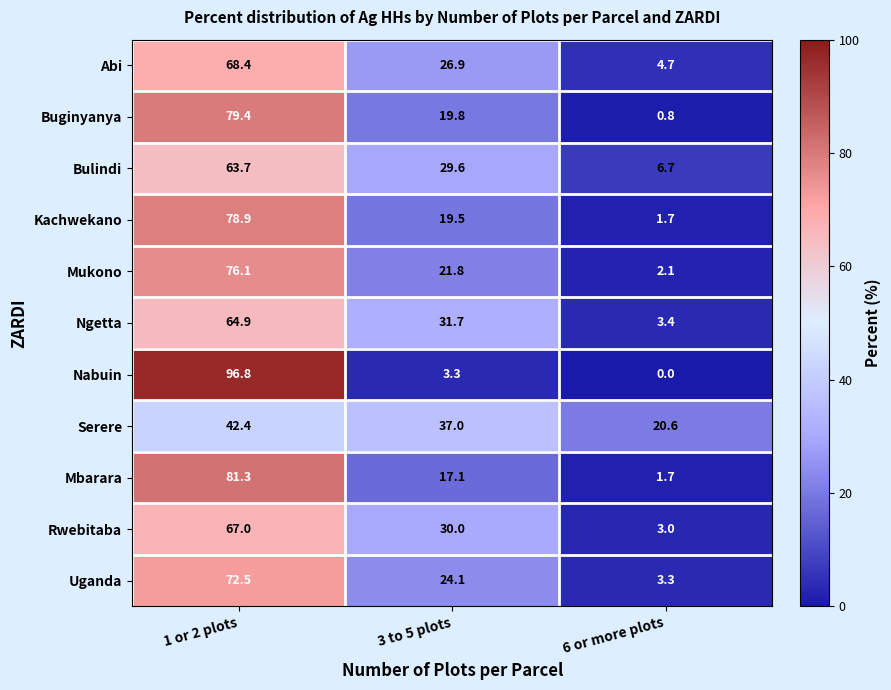

At which label is Abi closest to 36?

3 to 5 plots